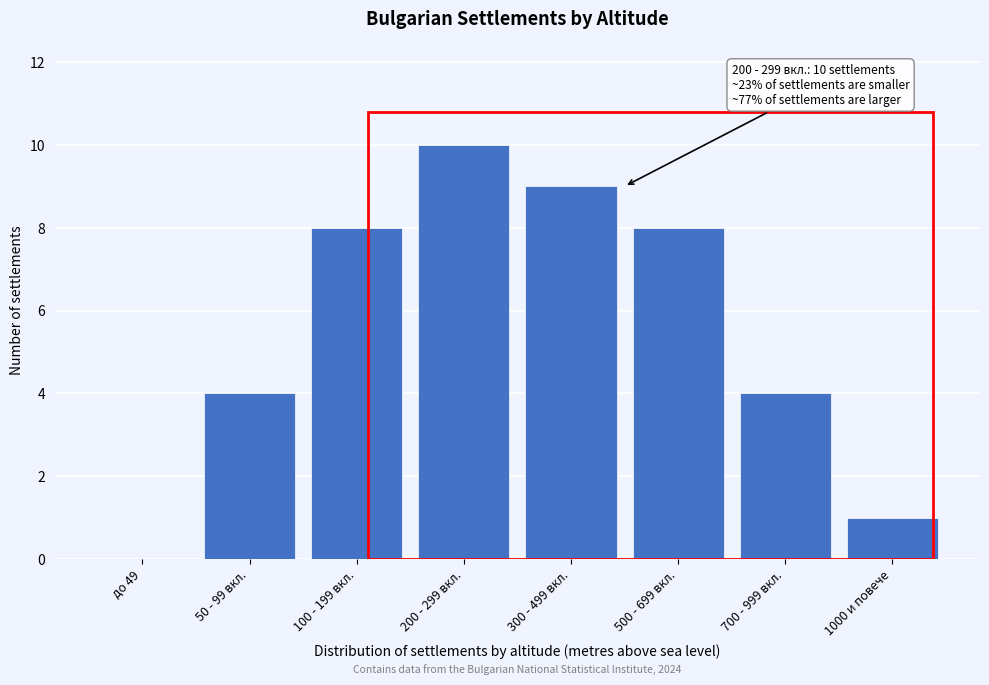

Reading left to right, transcribe all the data shown in this chart.

до 49=0	50 - 99 вкл.=4	100 - 199 вкл.=8	200 - 299 вкл.=10	300 - 499 вкл.=9	500 - 699 вкл.=8	700 - 999 вкл.=4	1000 и повече=1